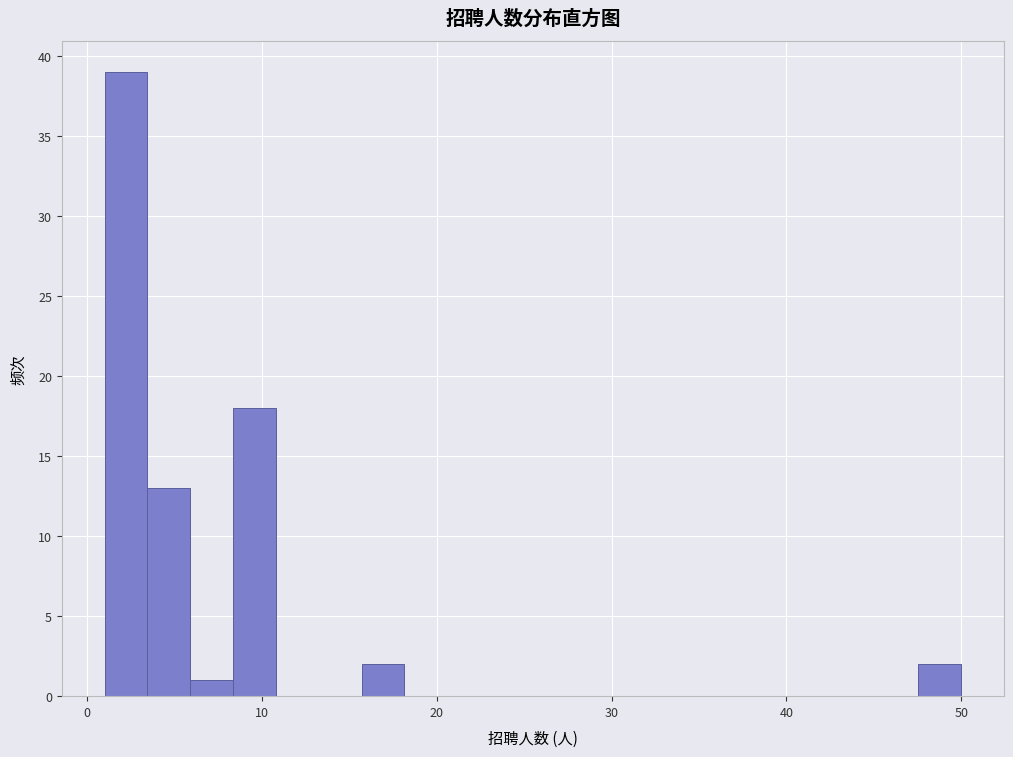

Around what value on the x-axis is the tallest bar? Give the approximate position of its centre, as read against the axis.

2